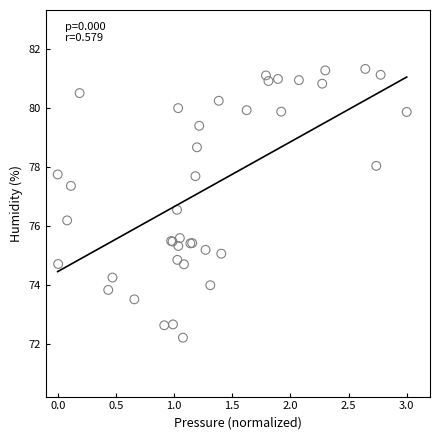

What Y value in the scatter plot is closest to 76?

76.2